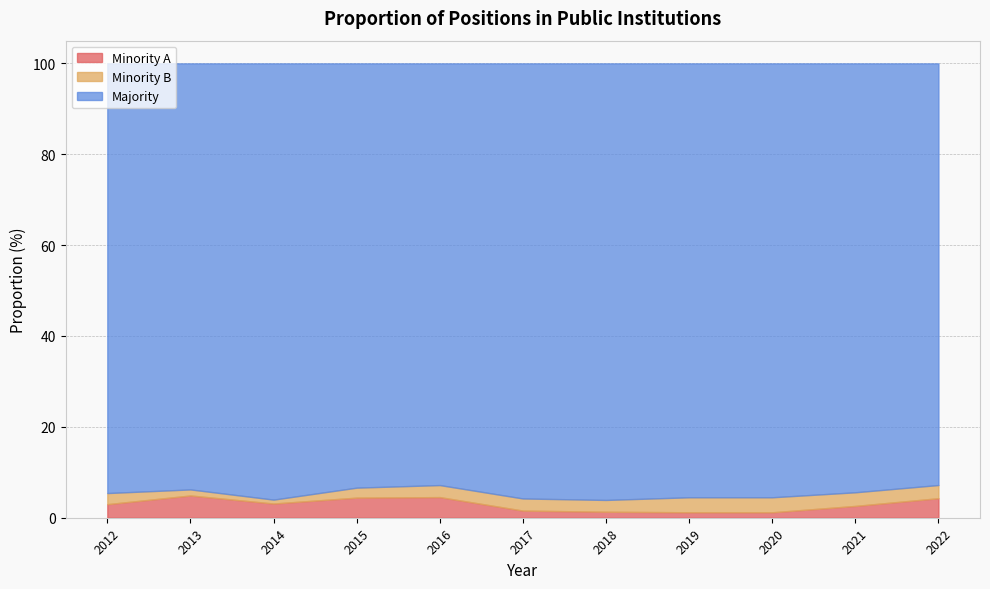

True or false: Majority and Minority A intersect in this chart.

False